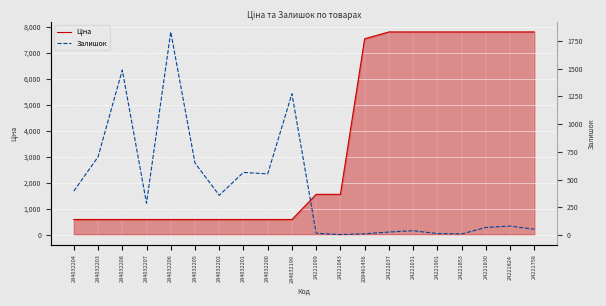

What is the maximum value for Залишок?

1830.0